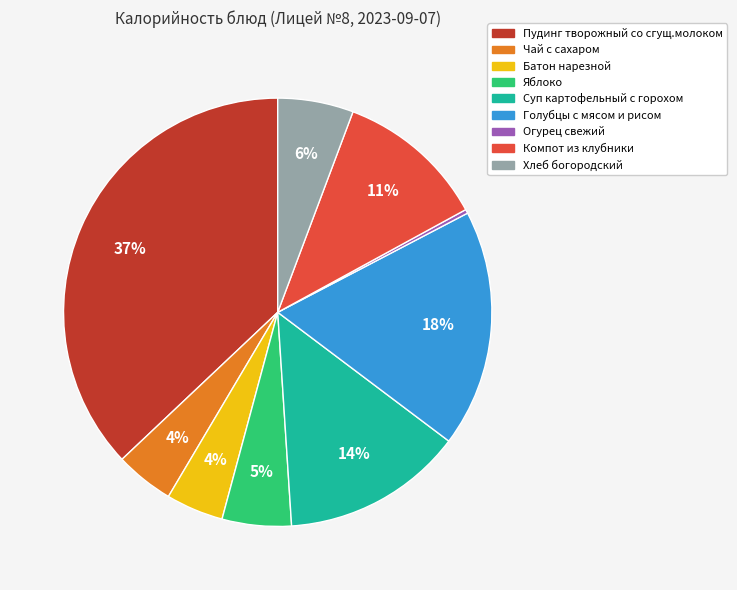

Is the sum of Суп картофельный с горохом and Компот из клубники greater than half?

No